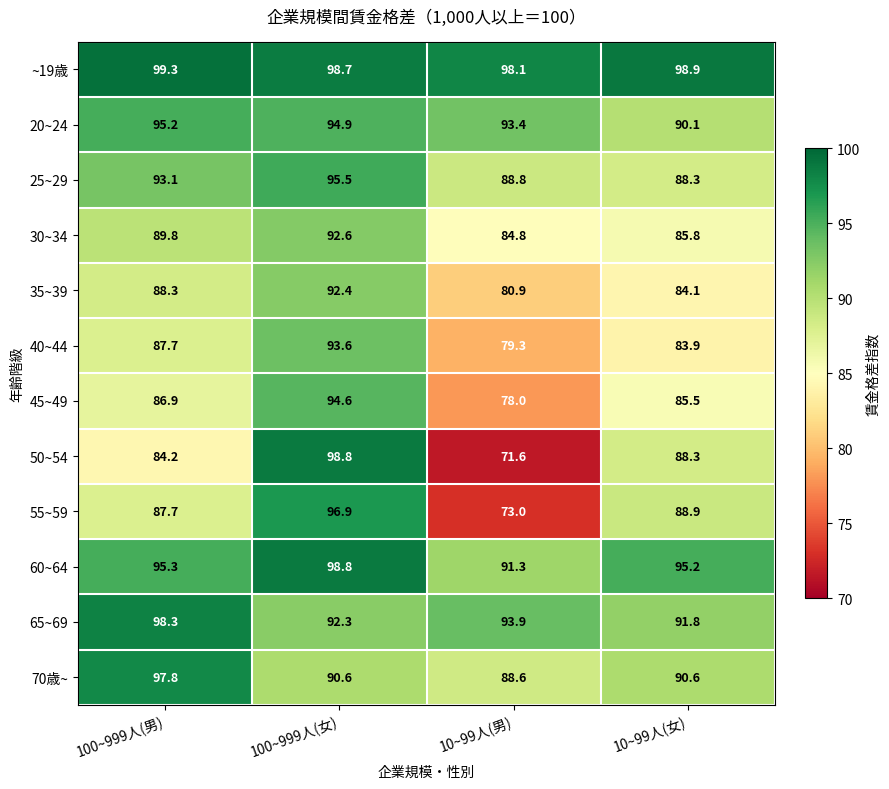

What value does the 60~64 series have at 100~999人(女)?

98.8